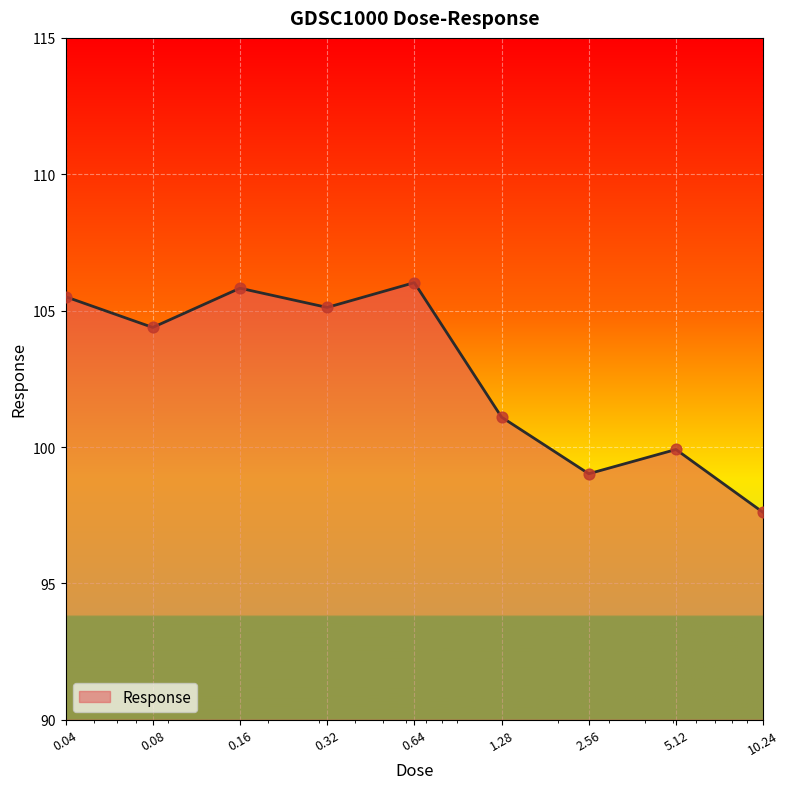

What is the greatest value displayed?

106.0